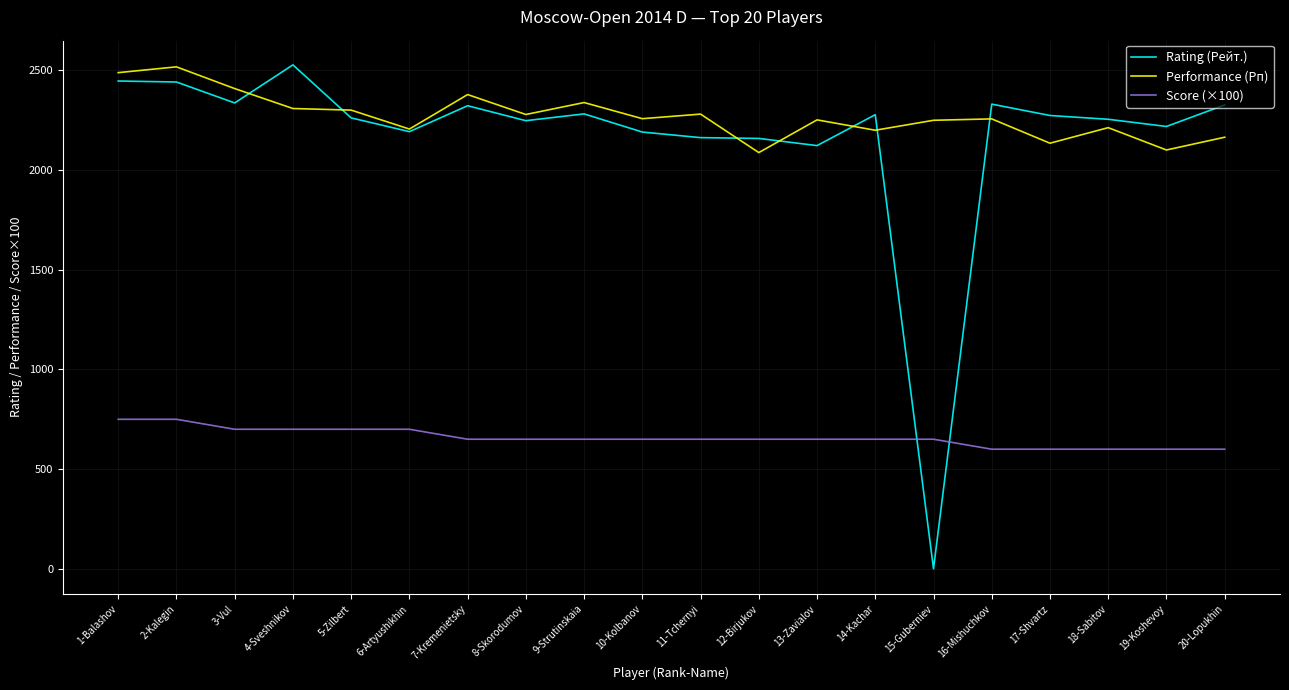

What is the minimum value for Performance (Рп)?

2088